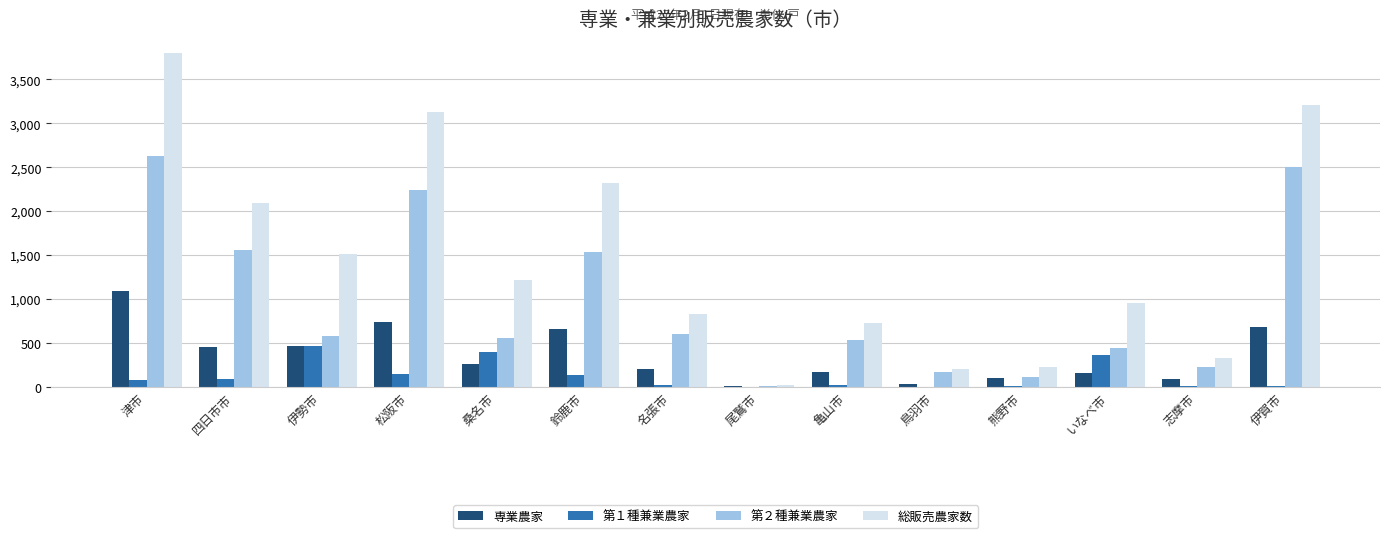

Which label corresponds to the largest value in the chart?

津市